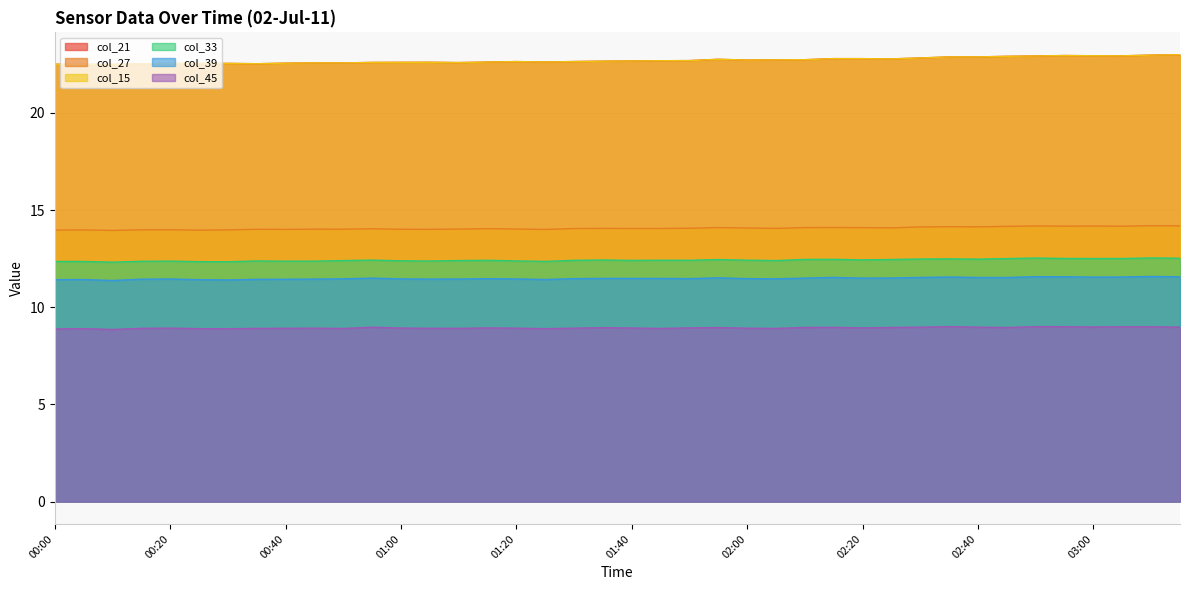

At which category is the sum across all series the highest?

03:10